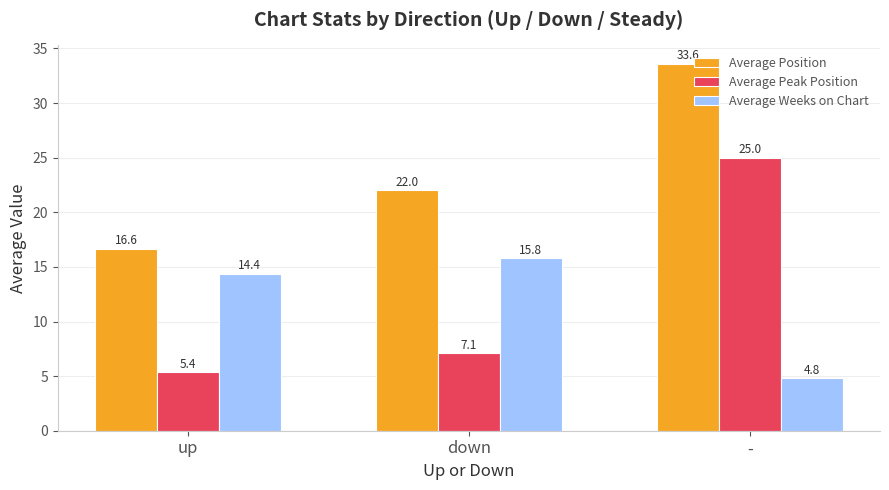

What position from the left is down?

2